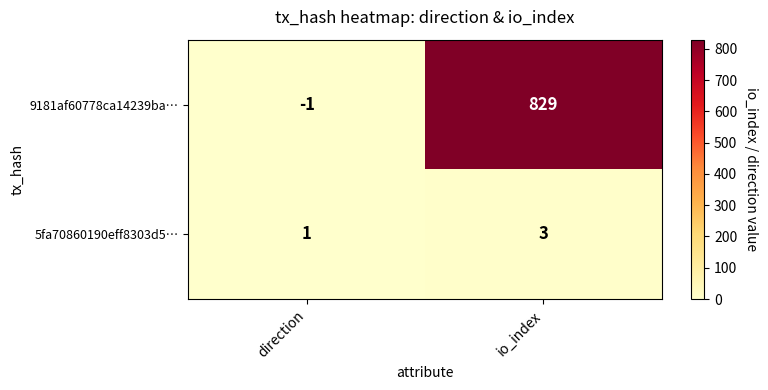

What is the greatest value displayed?

829